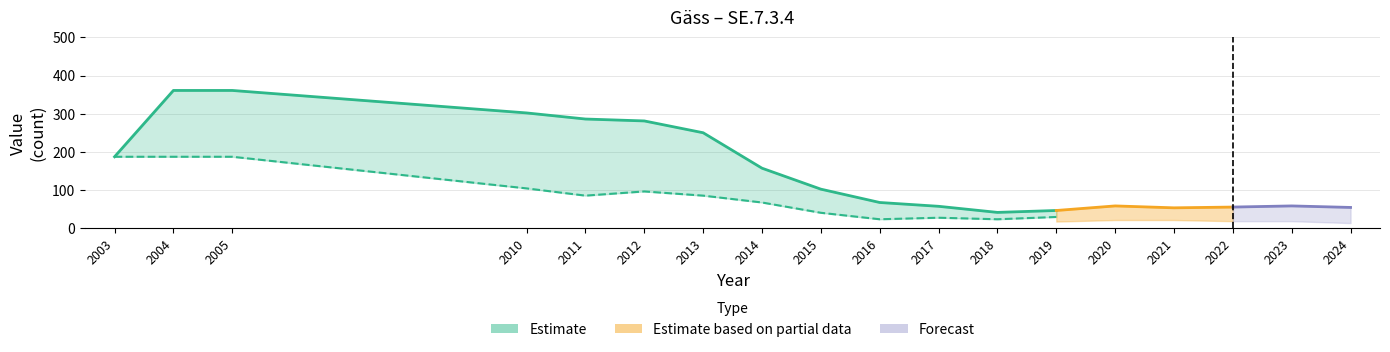

Is this an area chart (filled region under the line)?

No